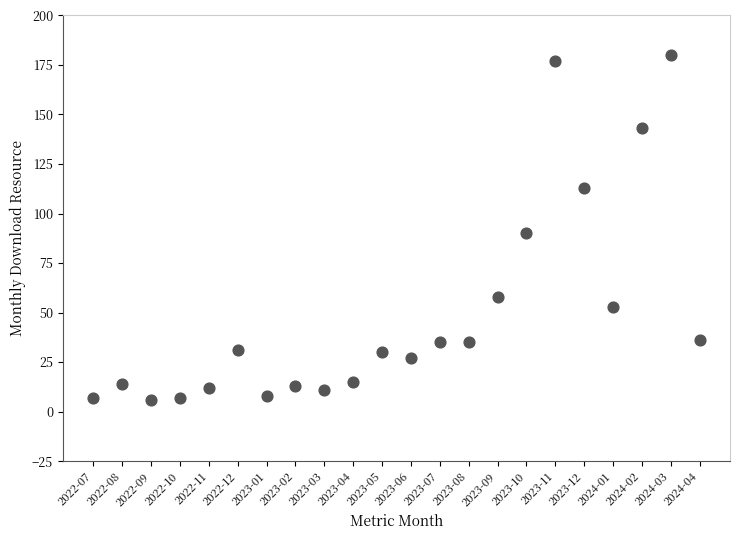

What Y value in the scatter plot is closest to 93?

90